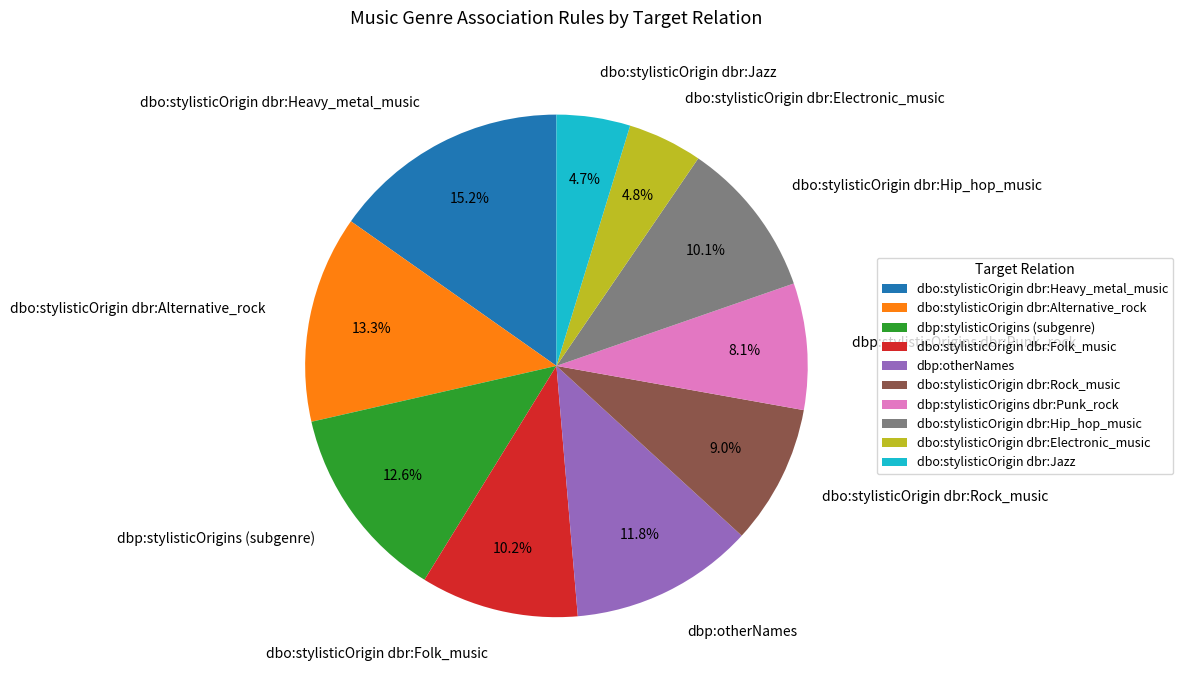

To the nearest percent, what is the average slice percentage?

10%